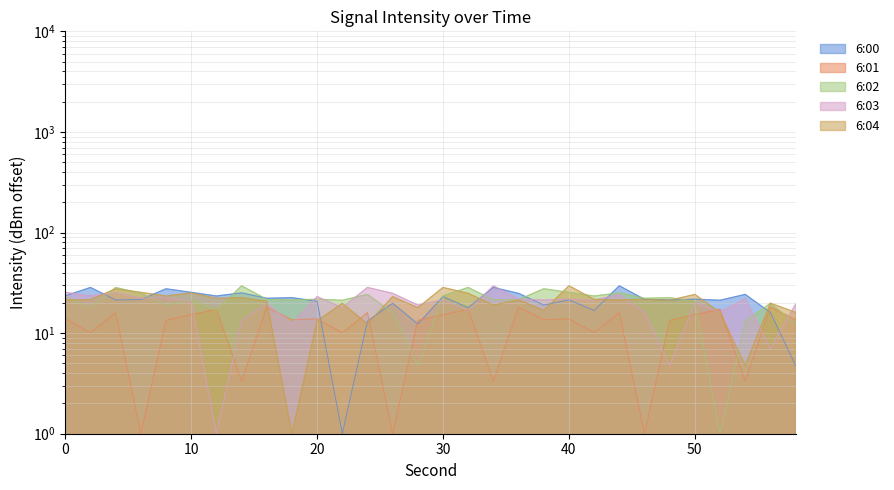

What is the smallest value displayed?

1.0